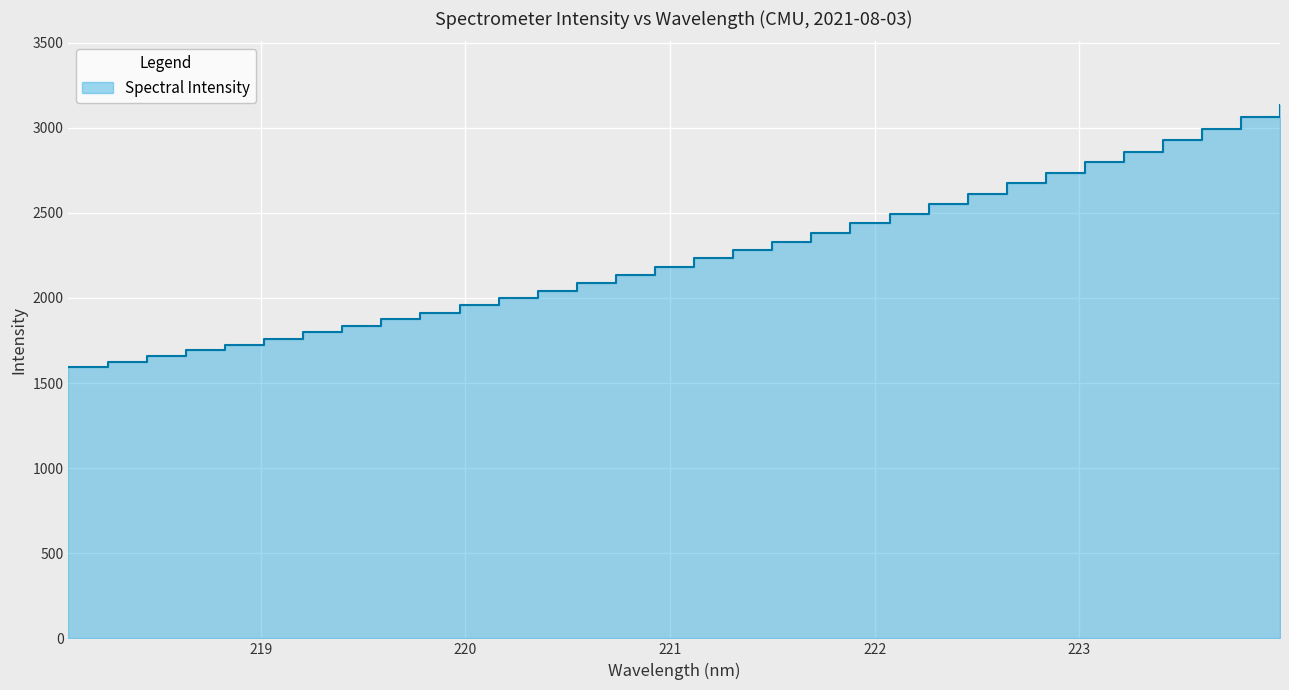

True or false: the data shows 989.5 at 223.0264.

False